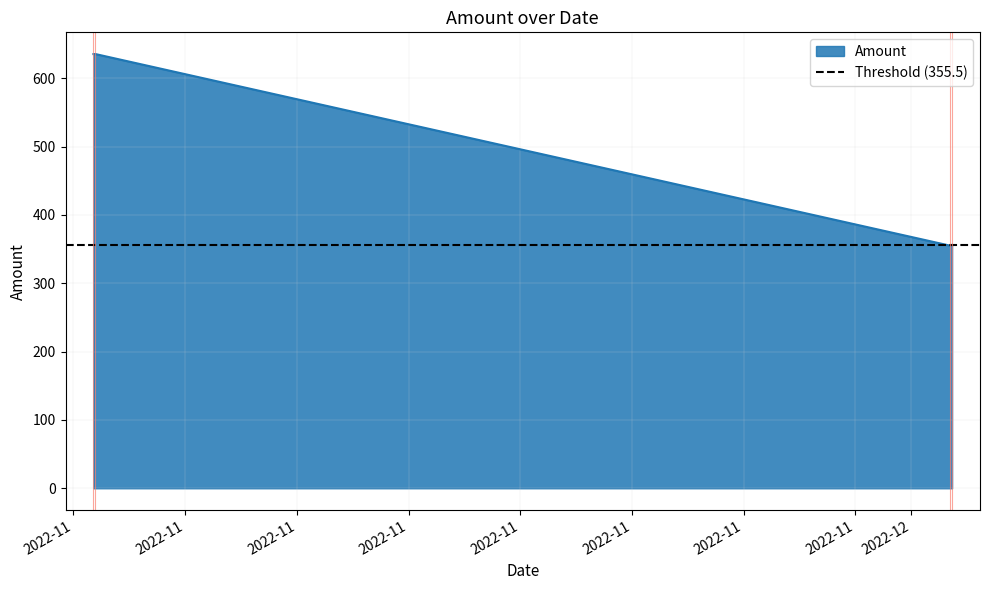

Reading left to right, list all the values displayed in this chart.

2022-11-01 17:12:00=635.4	2022-11-01 18:54:00=635.4	2022-12-02 09:15:00=355.1	2022-12-02 11:12:00=356.1